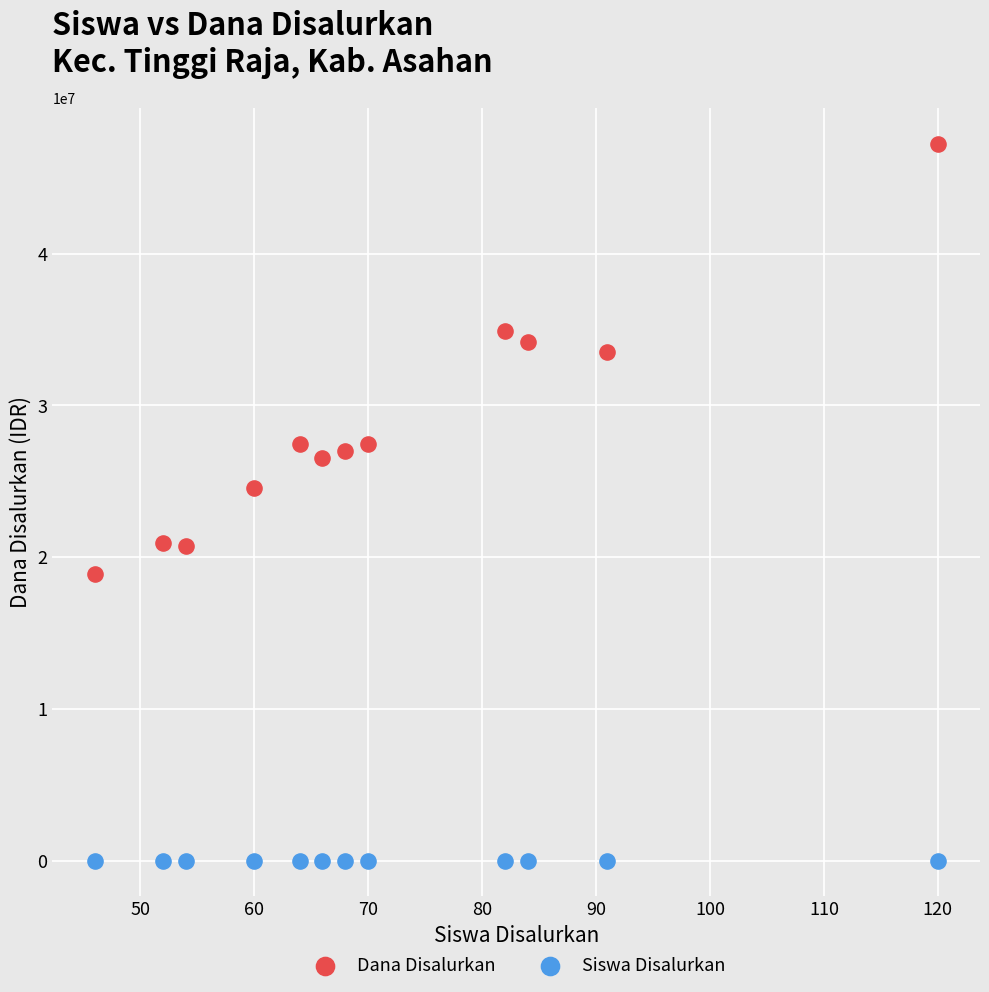

Across all data points, what is the range of X values (max minus min)?

74